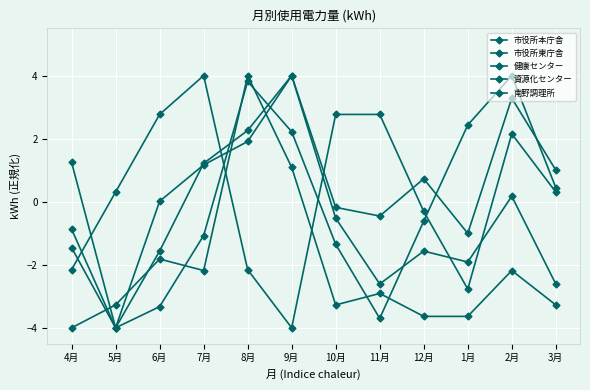

List the series in order of their peak value, lowest first.

市役所本庁舎, 市役所東庁舎, 健康センター, 資源化センター, 南野調理所